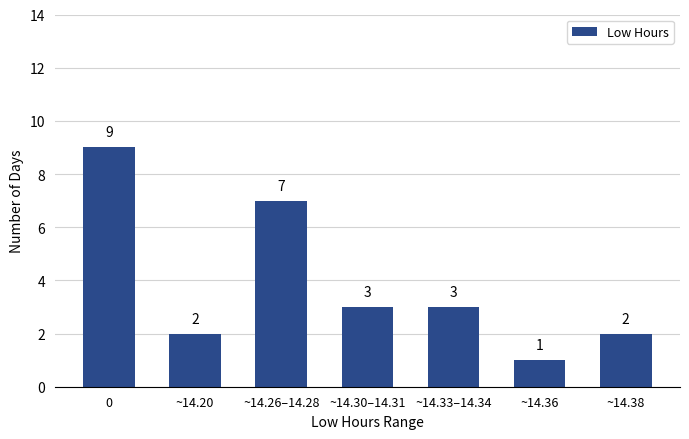

The chart shows a value of 1 at ~14.20. True or false?

False